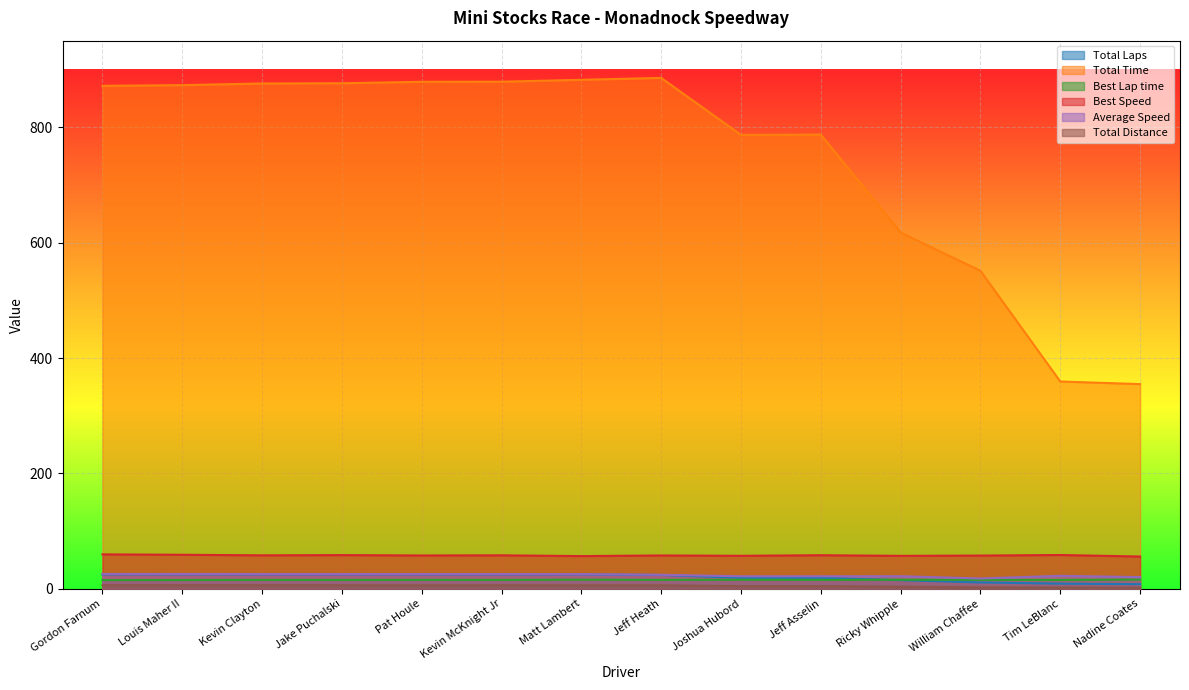

How many interior local peaks does the Average Speed series have?

2